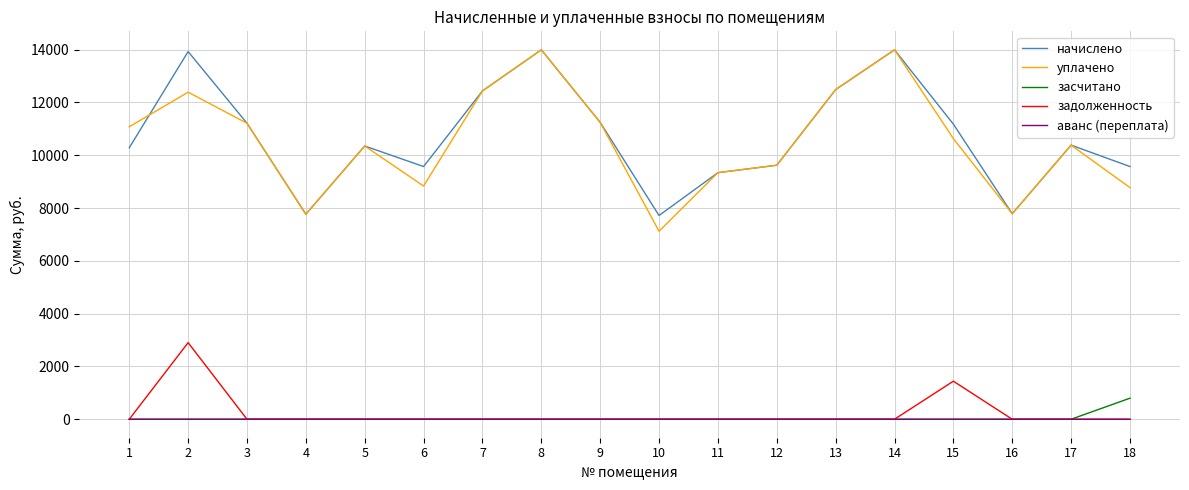

Does the chart have visible grid lines?

Yes